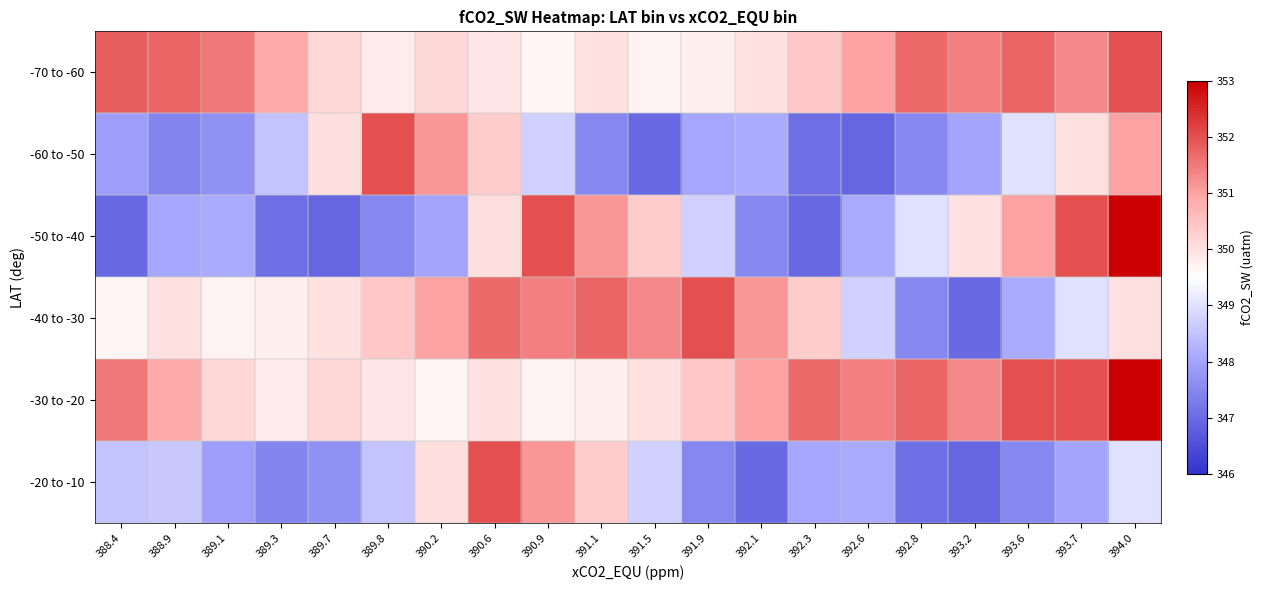

Which series has the widest spread of values?

-50 to -40